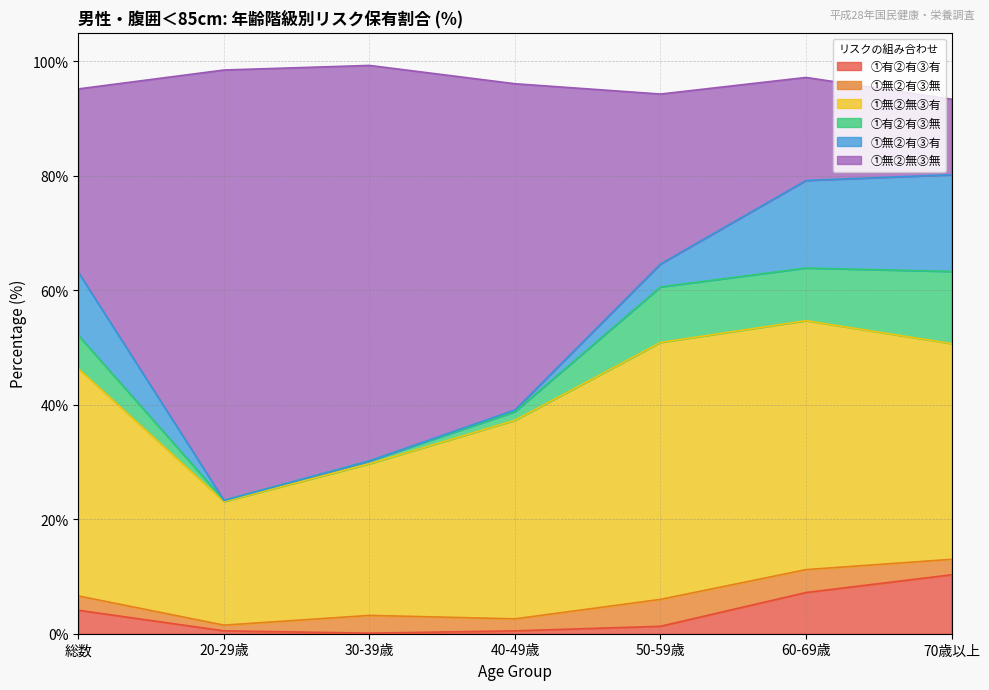

What is the difference between the highest and lowest values at 30-39歳?

69.1